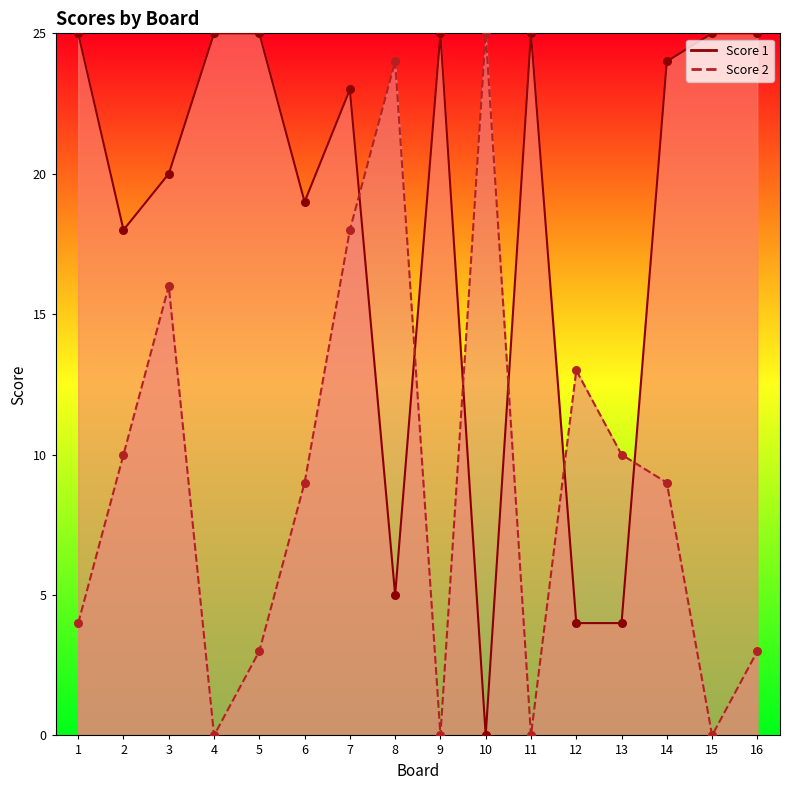

What are all the series names shown in the legend?

Score 2, Score 1